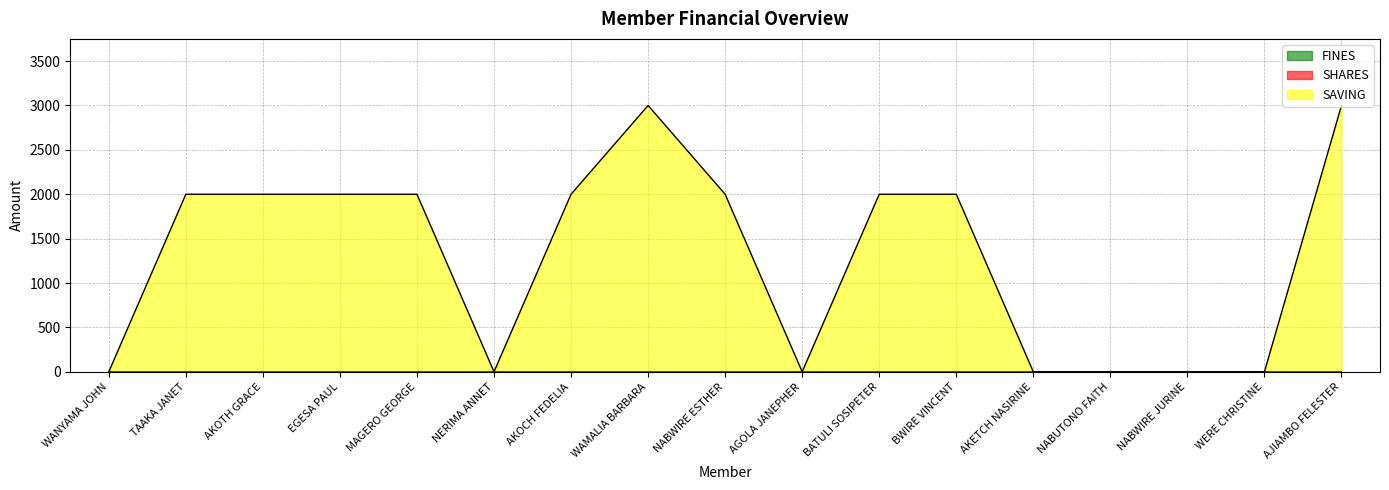

Between BATULI SOSIPETER and AKETCH NASIRINE, which series saw the biggest shift?

SAVING